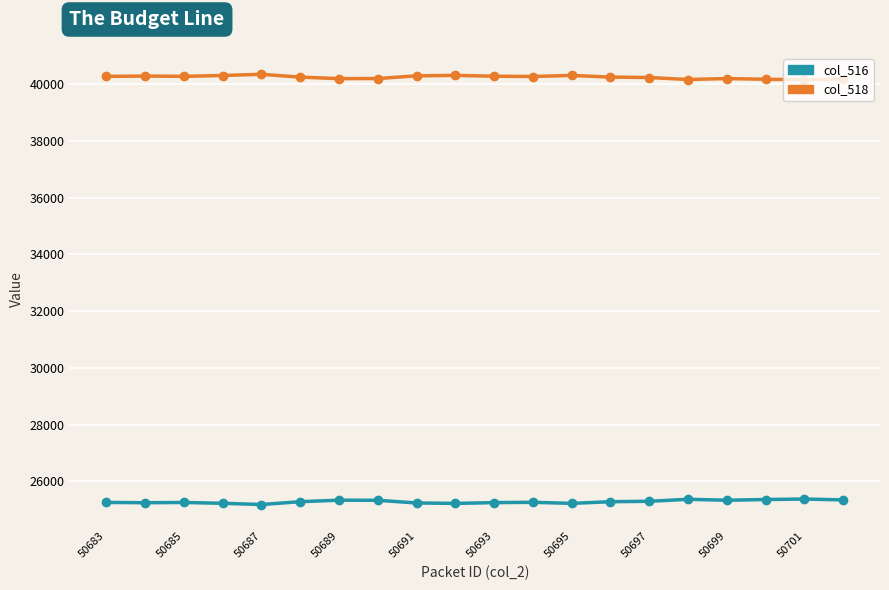

How many distinct data groups are displayed?

2